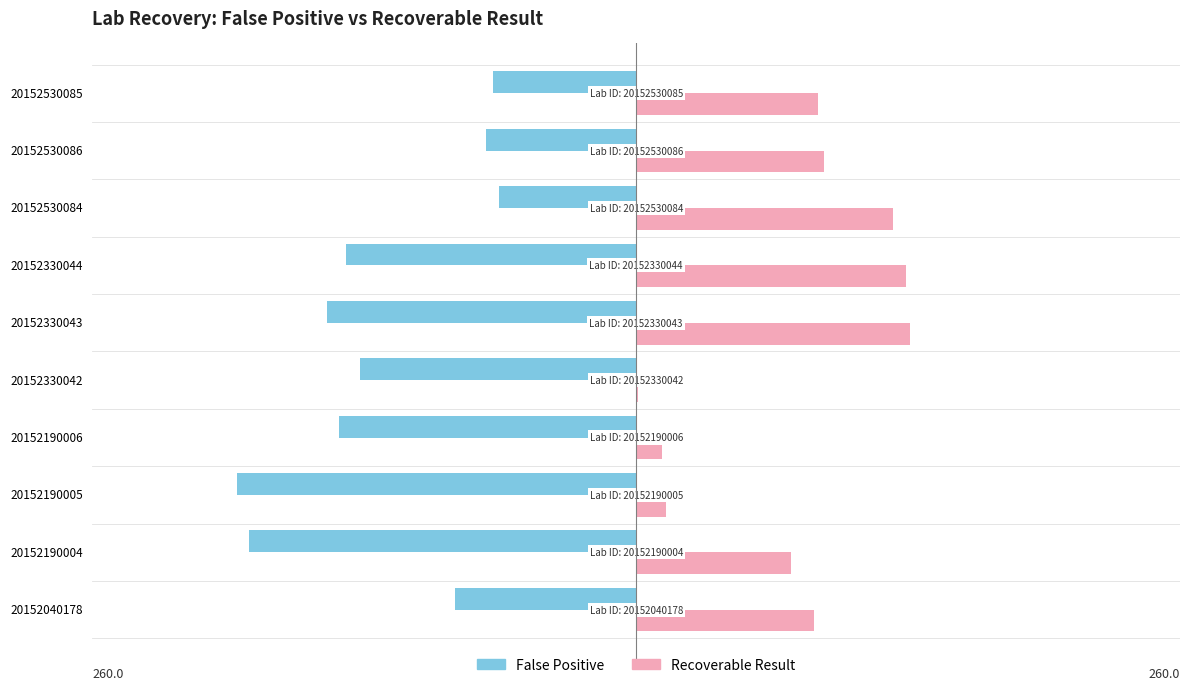

What is the sum of all False Positive values?

-1229.7